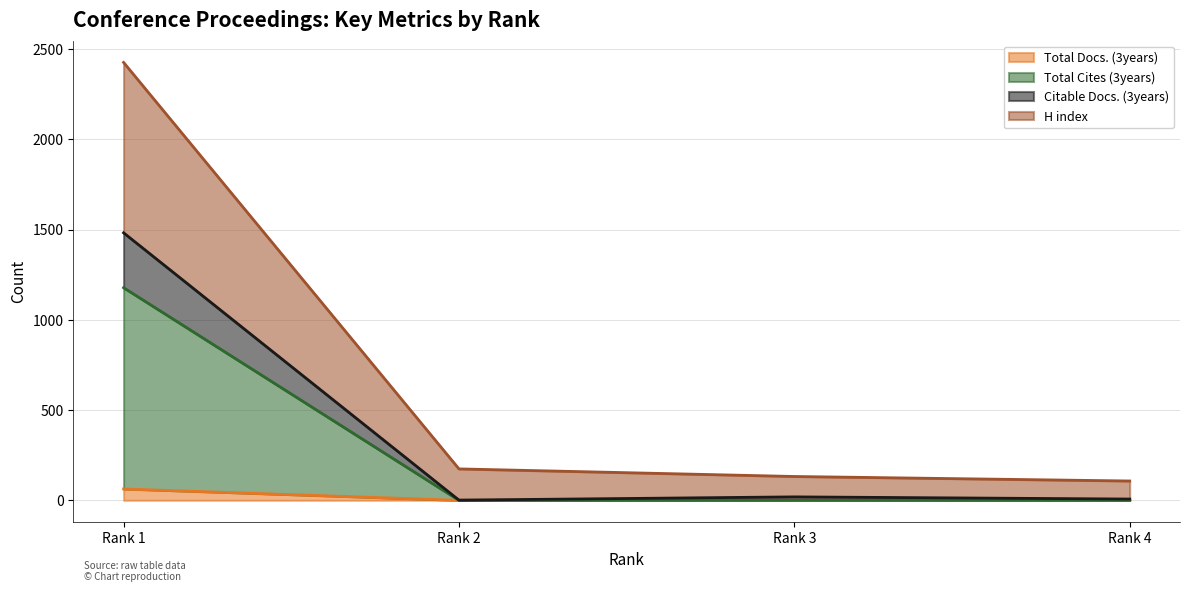

Rank the categories by Total Docs. (3years) value from highest to lowest.

Rank 1, Rank 2, Rank 3, Rank 4